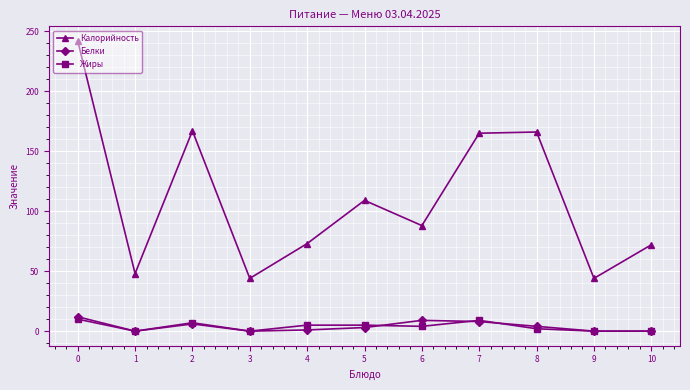

Is it true that Жиры equals 0 at 9?

True